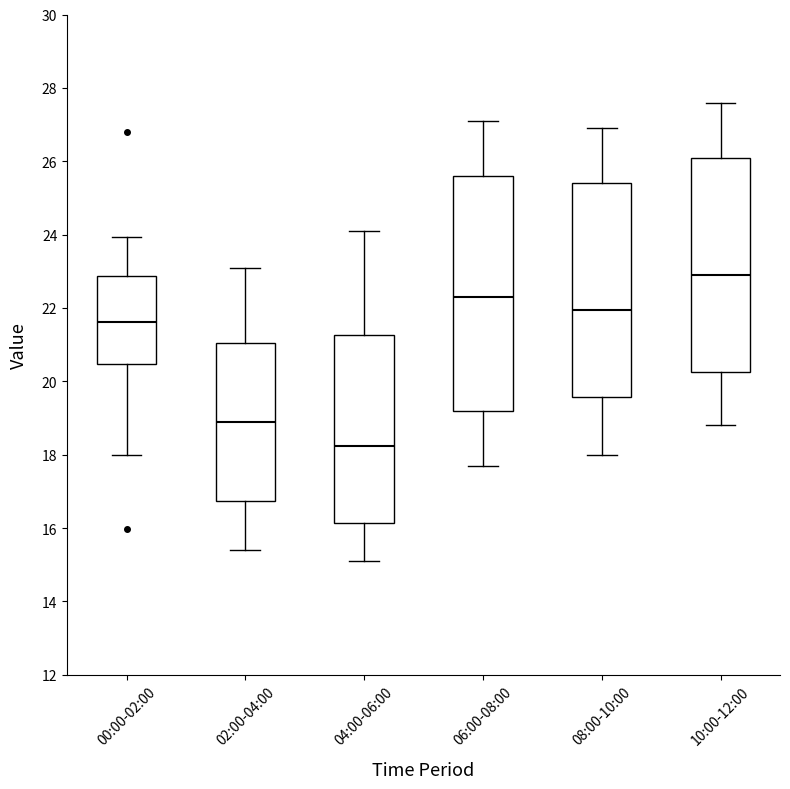

Reading left to right, transcribe this box plot: for each box, give where its median line is, the range the box spans, and where its two whiskers end, as read against the y-axis. The values are not printed on the chart, so give them approximately, as read against the axis.

00:00-02:00: median 21.6, box 20.4 to 22.8, whiskers 18.0 to 24.0
02:00-04:00: median 19.0, box 16.8 to 21.0, whiskers 15.4 to 23.2
04:00-06:00: median 18.2, box 16.2 to 21.2, whiskers 15.2 to 24.2
06:00-08:00: median 22.4, box 19.2 to 25.6, whiskers 17.8 to 27.2
08:00-10:00: median 22.0, box 19.6 to 25.4, whiskers 18.0 to 27.0
10:00-12:00: median 23.0, box 20.2 to 26.2, whiskers 18.8 to 27.6